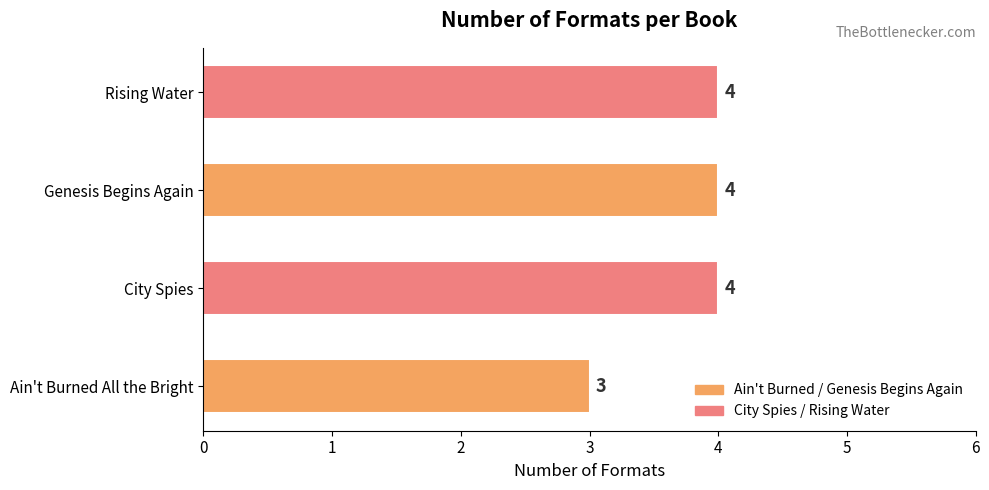

What is the sum of all values?

15